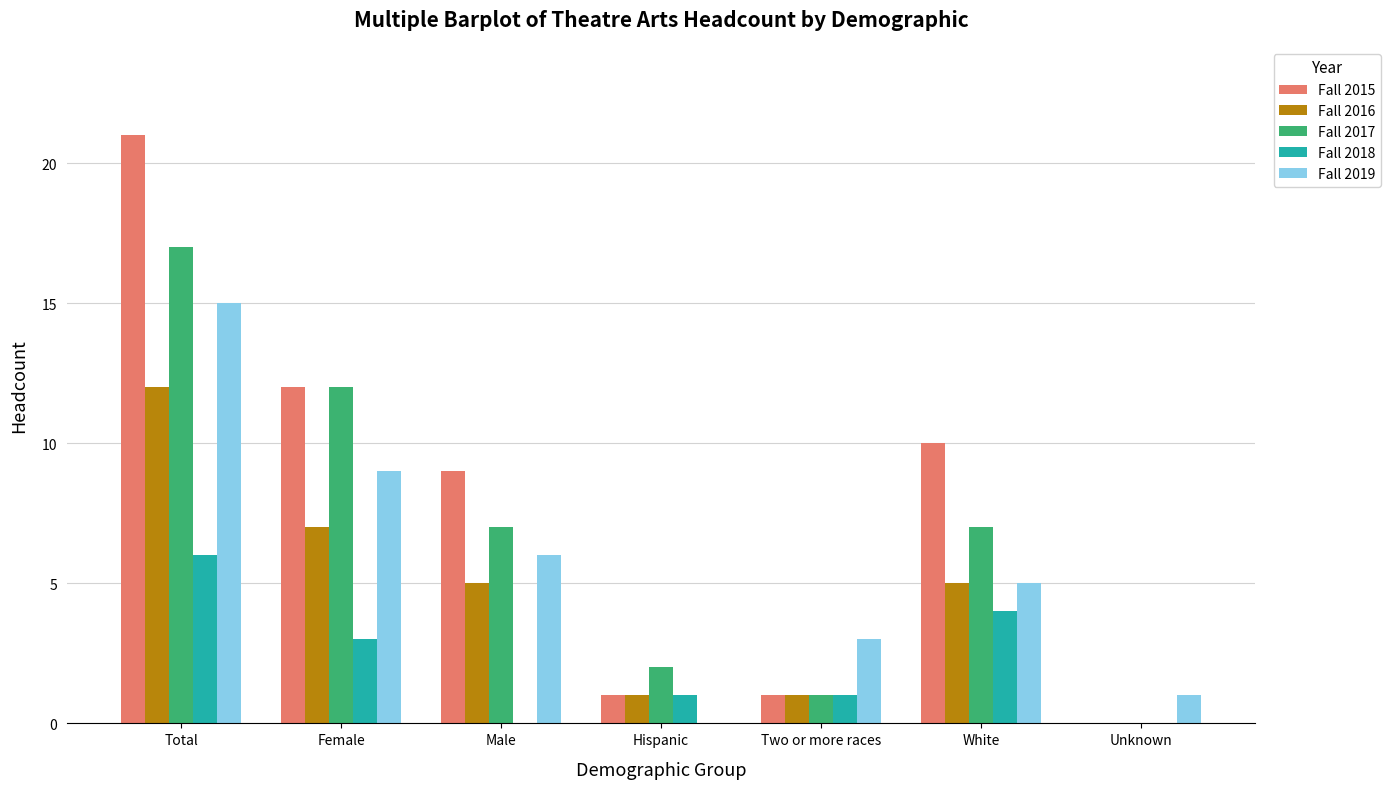

Is the value of Fall 2019 at Female greater than the value of Fall 2016 at White?

Yes